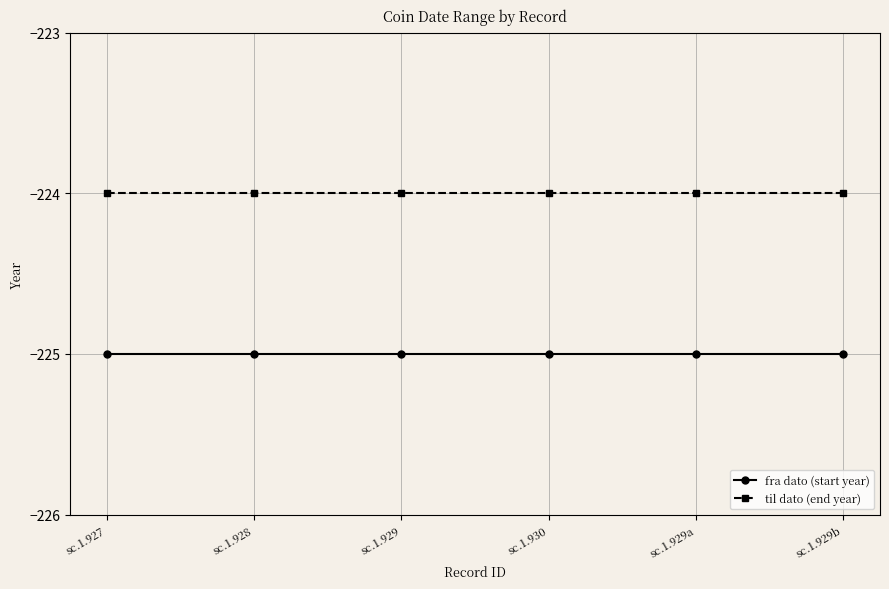

True or false: til dato (end year) has more than 2 points higher than both neighbors.

False